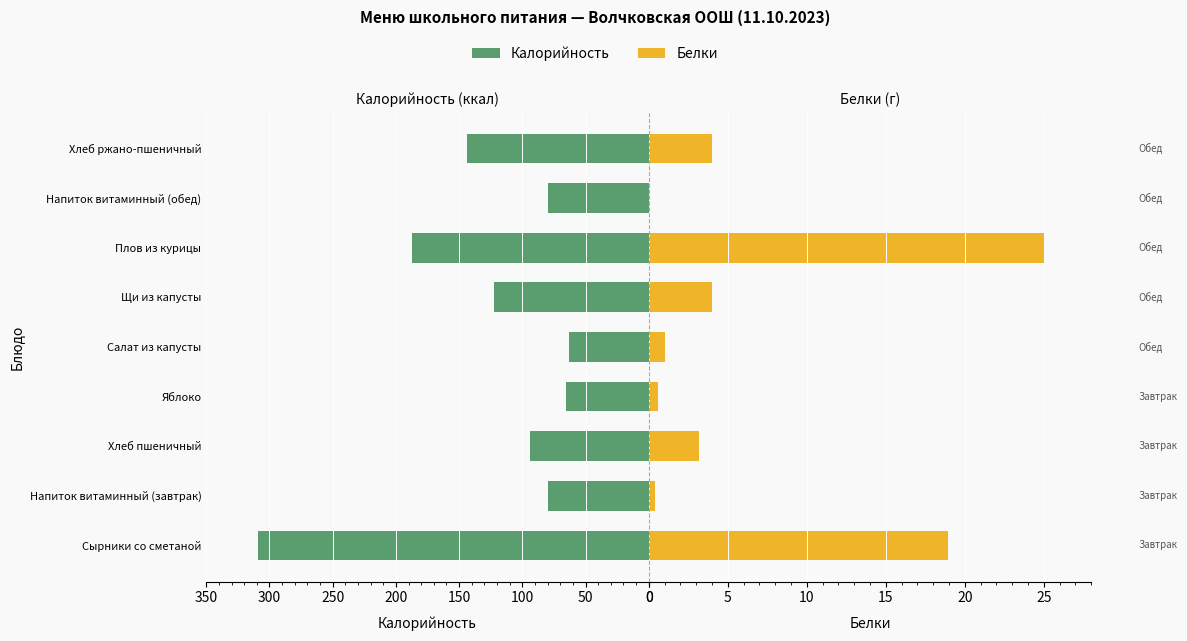

How many data points in Белки are less than 3?

4